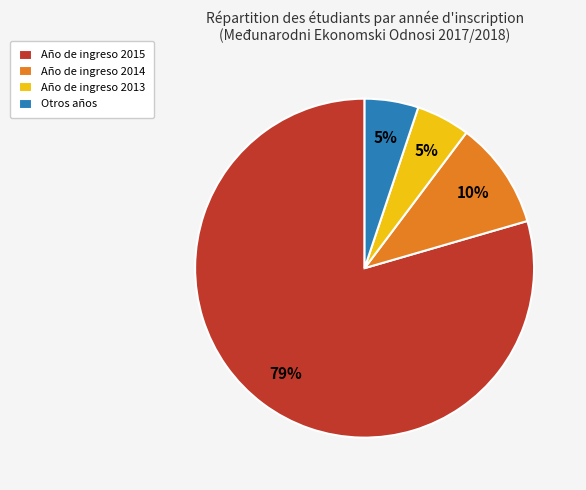

Is it true that Año de ingreso 2014 is 1% of the pie?

False